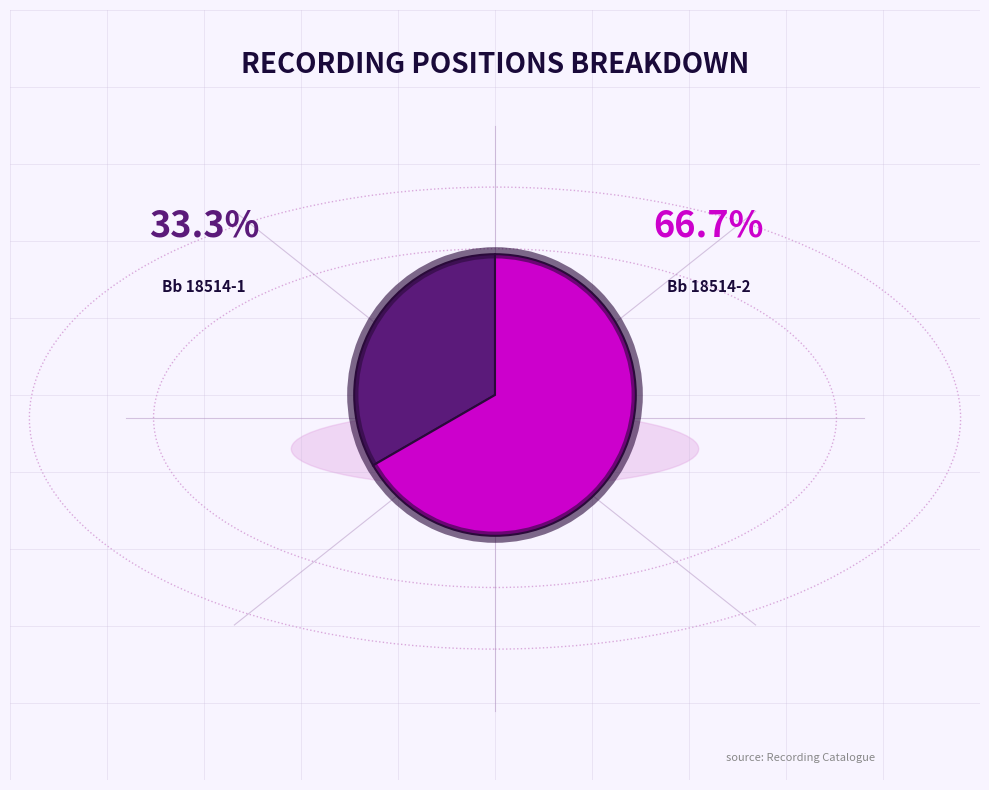

Is it true that Bb 18514-1 is 21% of the pie?

False